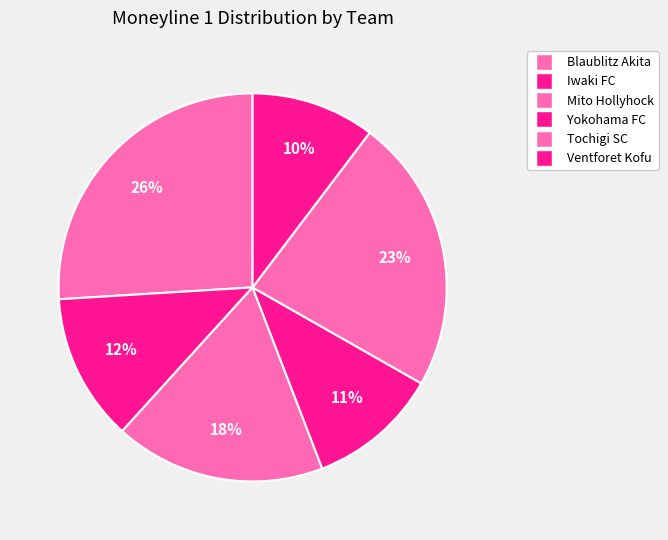

How many slices are in this pie chart?

6